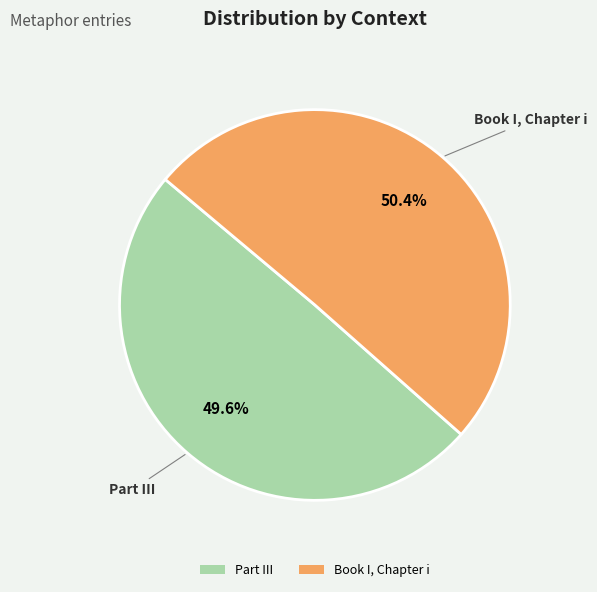

What is the smallest slice in the pie chart?

Part III